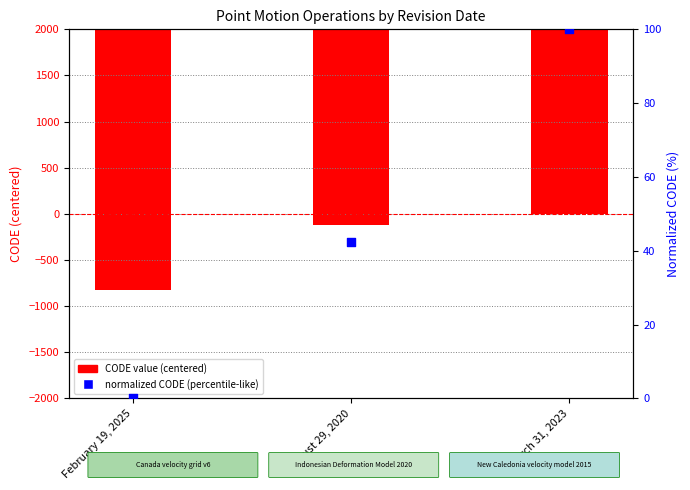

Which series has the largest total across all categories?

CODE (primary)